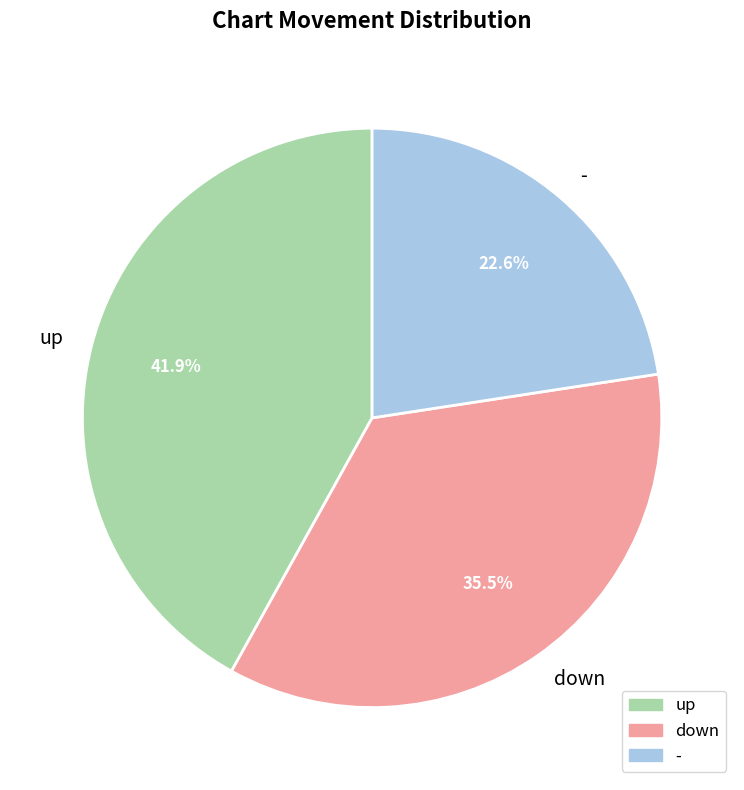

Is there any slice that represents more than half of the pie?

No